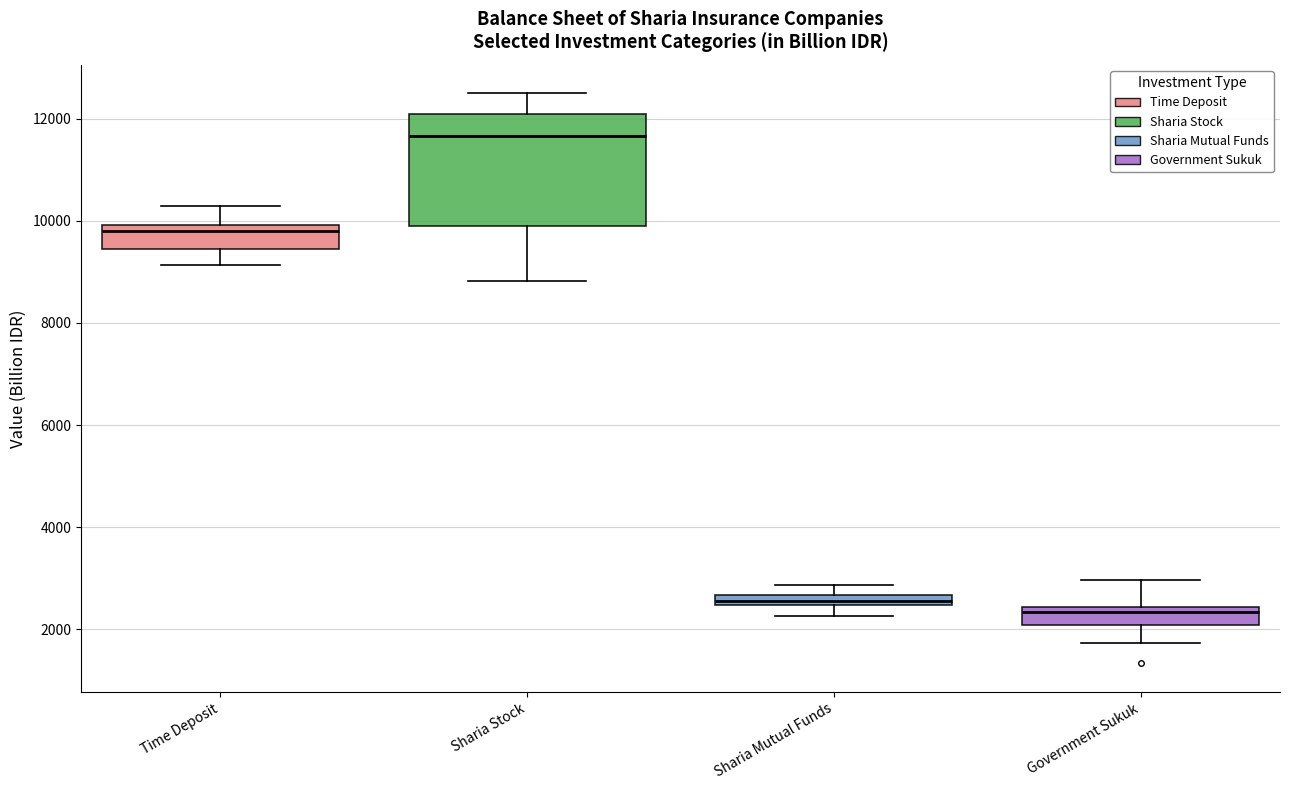

Where does the median line of the box for Time Deposit sit on the y-axis? The values are not printed on the chart, so give them approximately, as read against the axis.

9800